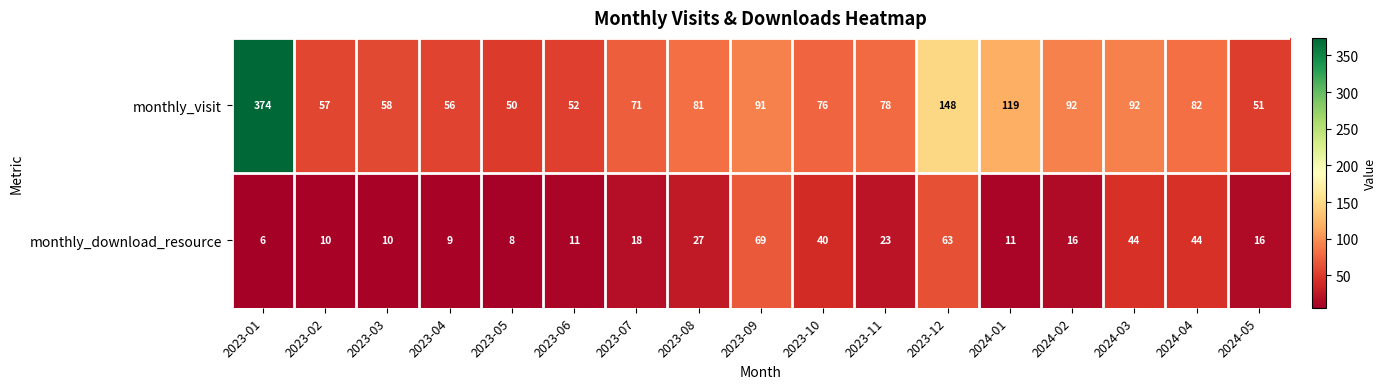

What is the difference between the highest and lowest values at 2023-08?

54